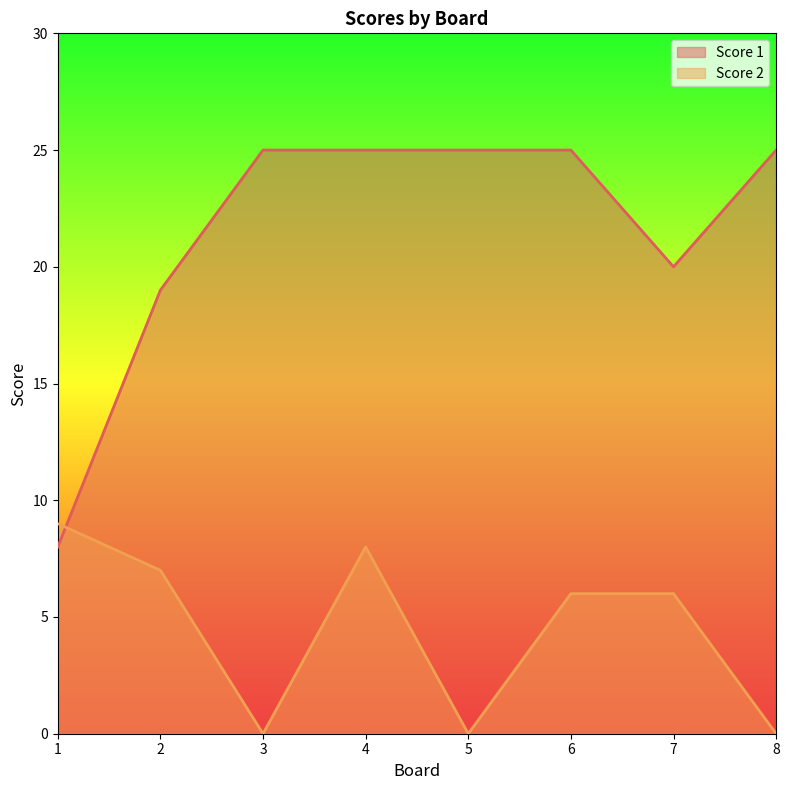

At how many categories does at least one series exceed 12?

7